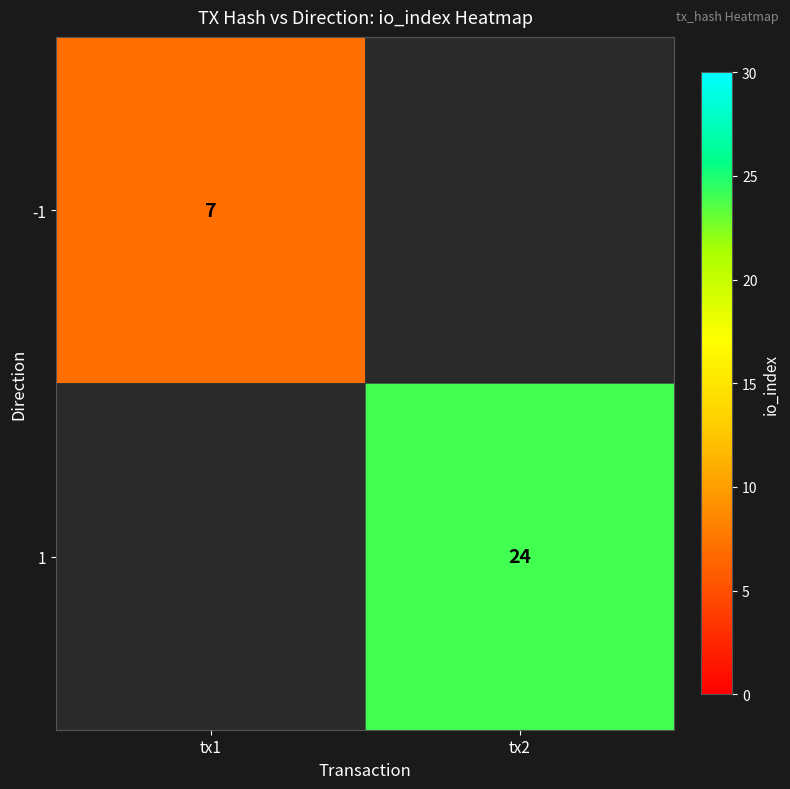

What is the minimum value shown in the chart?

7.0